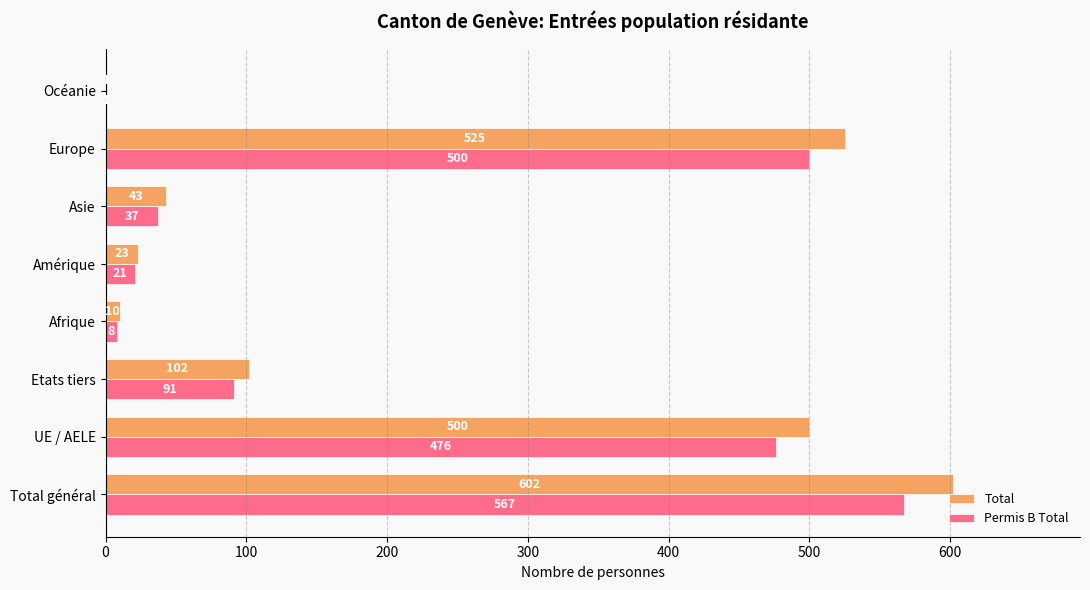

At which label is Permis B Total closest to 284?

UE / AELE